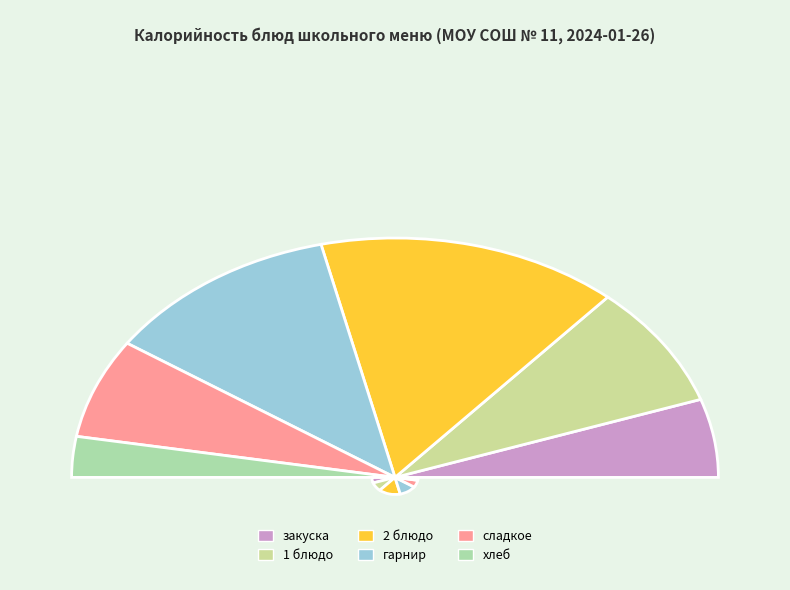

The 4 slice represents 13% of the pie. True or false?

True